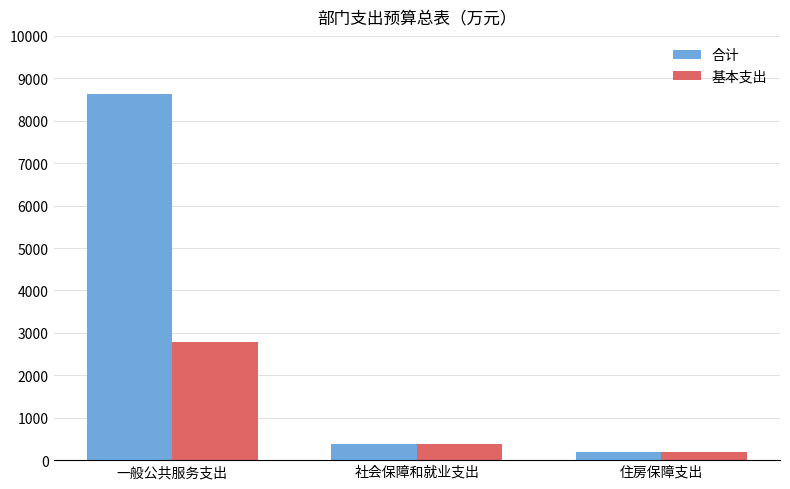

What is the total value across all series at 一般公共服务支出?

11418.6